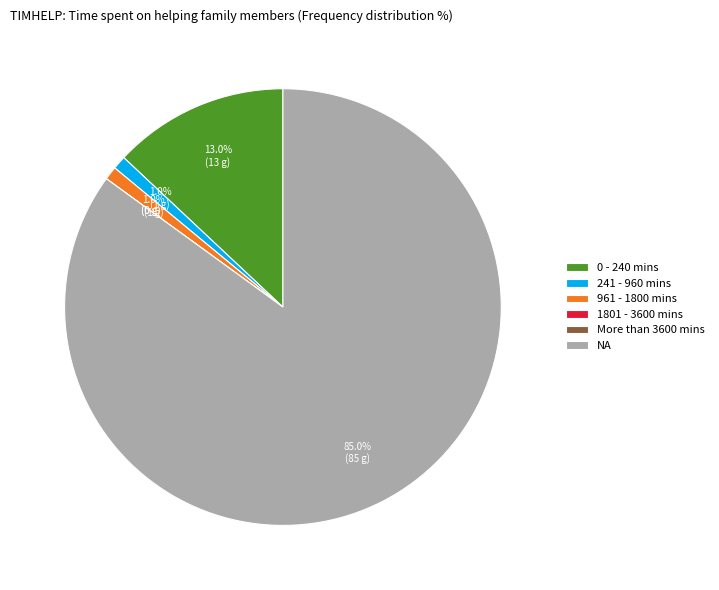

To the nearest percent, what is the combined percentage of 961 - 1800 mins and 0 - 240 mins?

14%